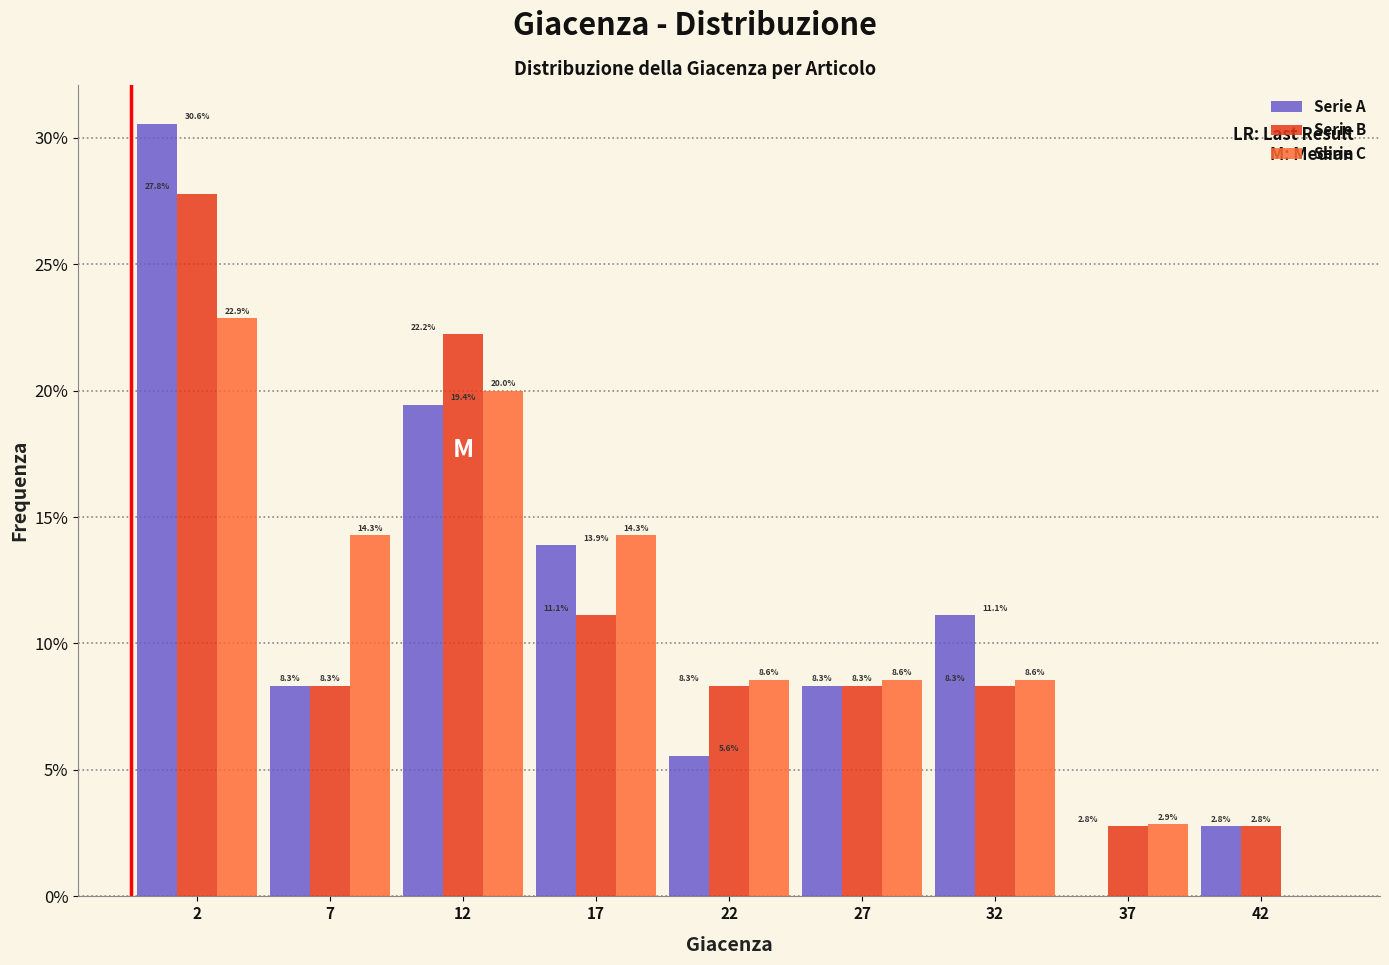

Reading right to left, extract all data points from this chart.

Serie A: 42=2.8	37=0.0	32=11.1	27=8.3	22=5.6	17=13.9	12=19.4	7=8.3	2=30.6
Serie B: 42=2.8	37=2.8	32=8.3	27=8.3	22=8.3	17=11.1	12=22.2	7=8.3	2=27.8
Serie C: 42=0.0	37=2.9	32=8.6	27=8.6	22=8.6	17=14.3	12=20.0	7=14.3	2=22.9